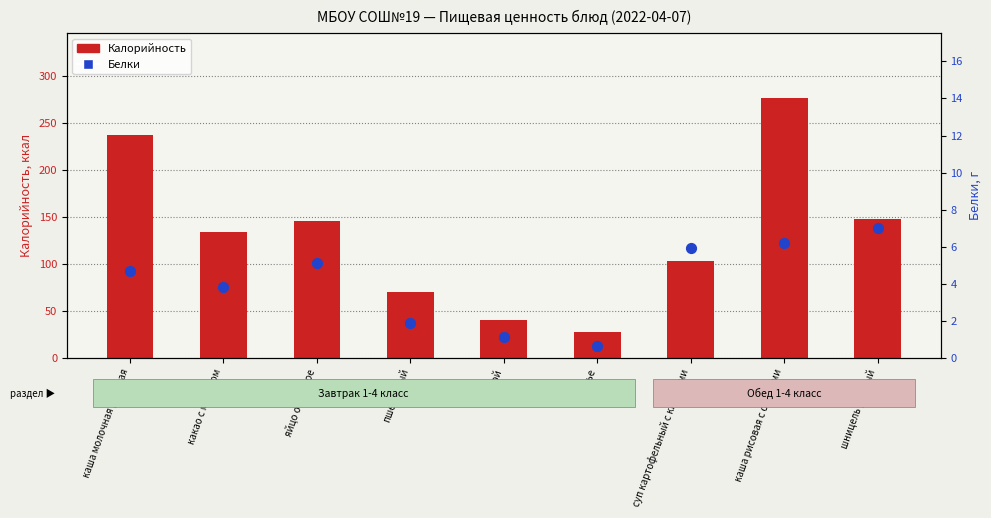

Which series has the largest Y range (max minus min)?

Калорийность